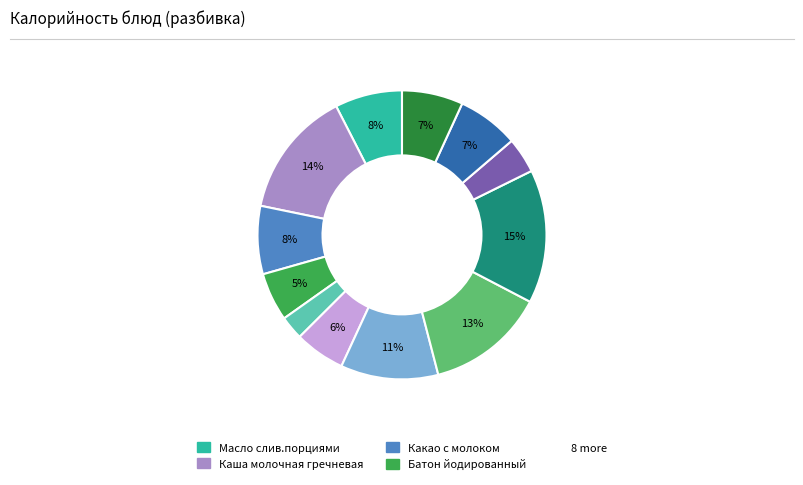

Is there any slice that represents more than half of the pie?

No